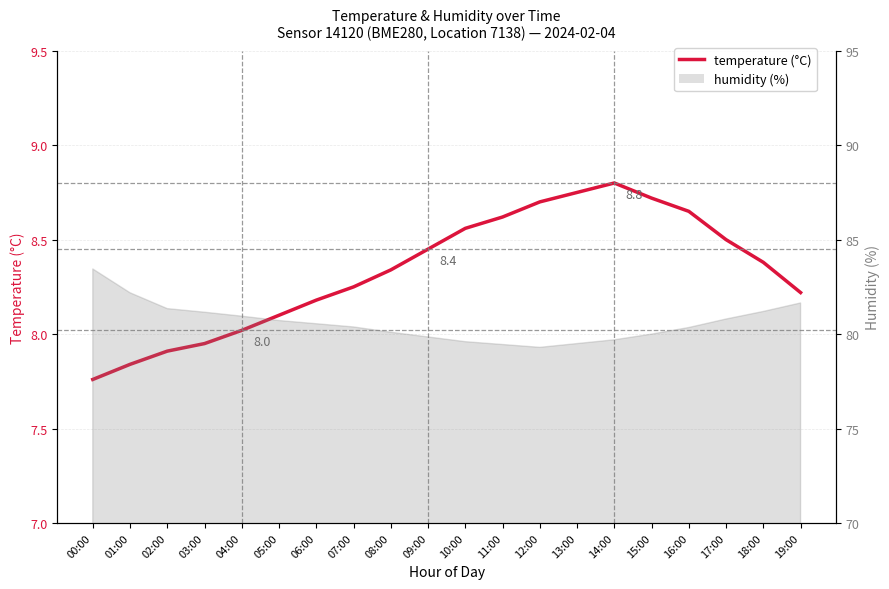

Is it true that the value at 00:00 is 4.7?

False